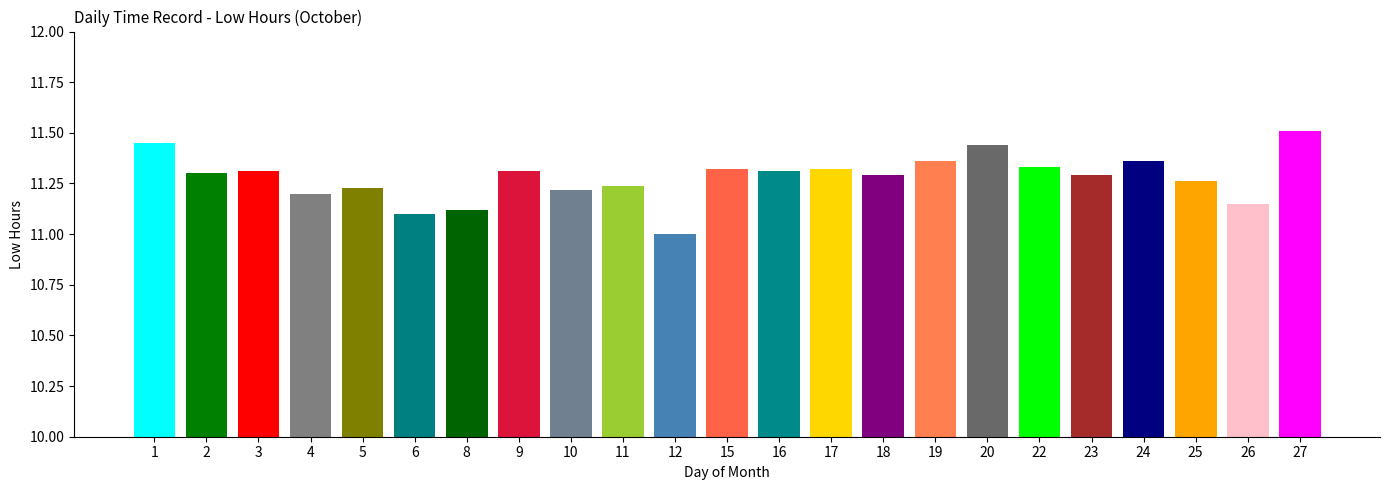

Rank the categories by value from lowest to highest.

12, 6, 8, 26, 4, 10, 5, 11, 25, 18, 23, 2, 3, 9, 16, 15, 17, 22, 19, 24, 20, 1, 27